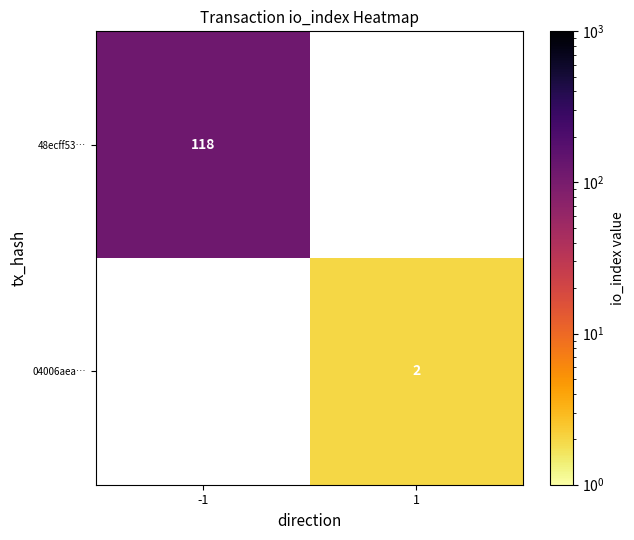

The 04006aea… series shows 3.2 at 1. True or false?

False